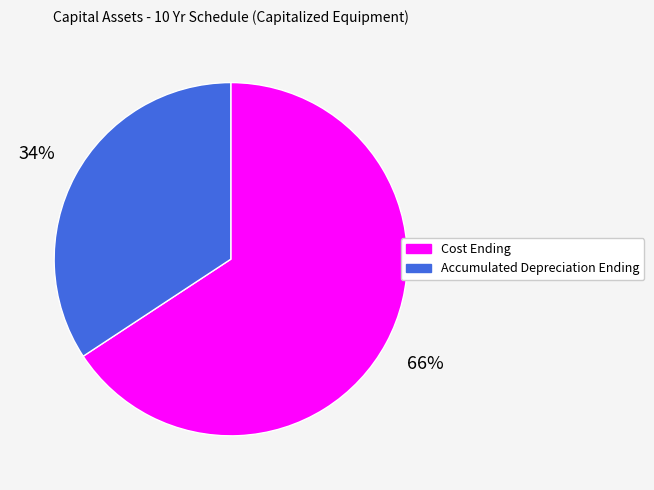

Which has a higher value, Cost Ending or Accumulated Depreciation Ending?

Cost Ending